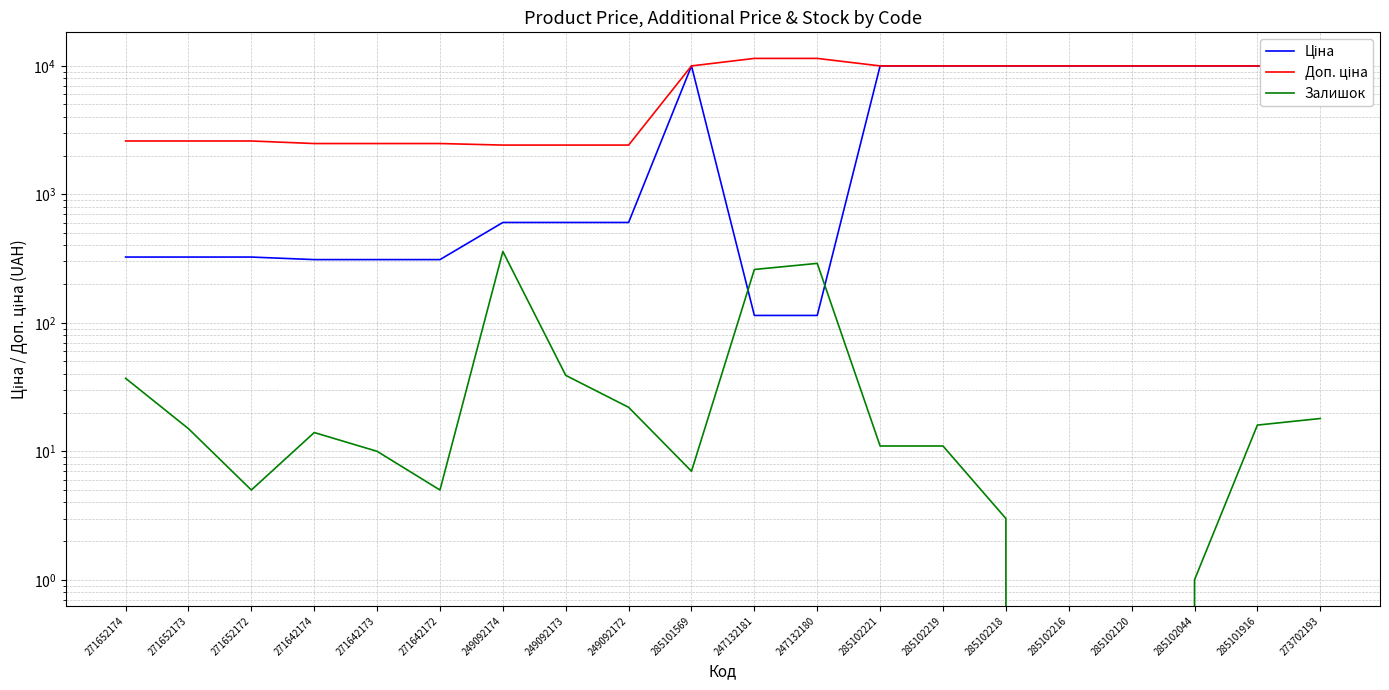

Which label corresponds to the largest value in the chart?

247132181